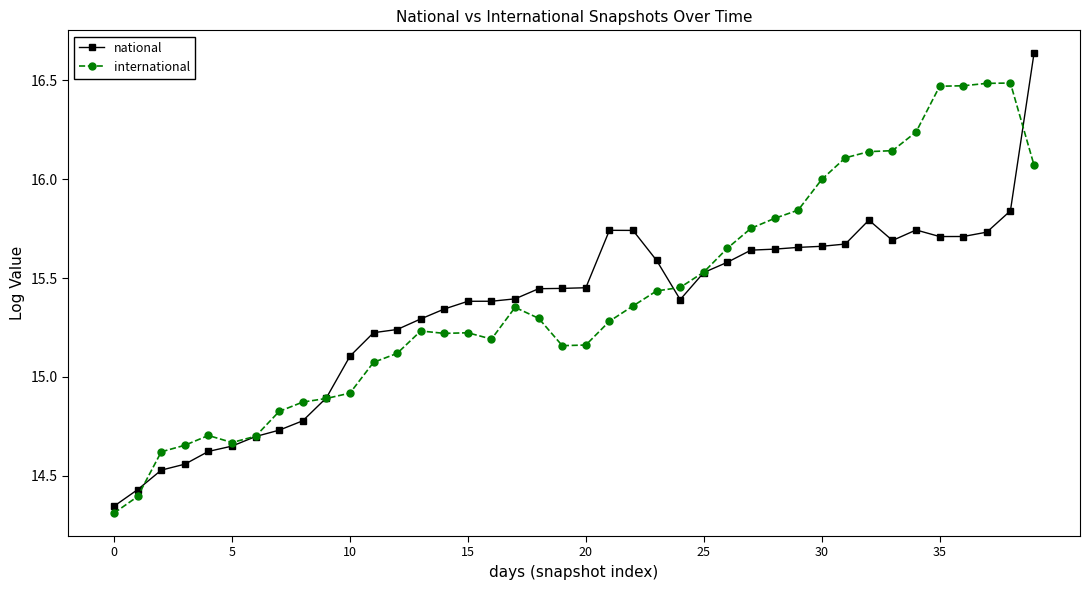

Which series has the largest range (max minus min)?

national